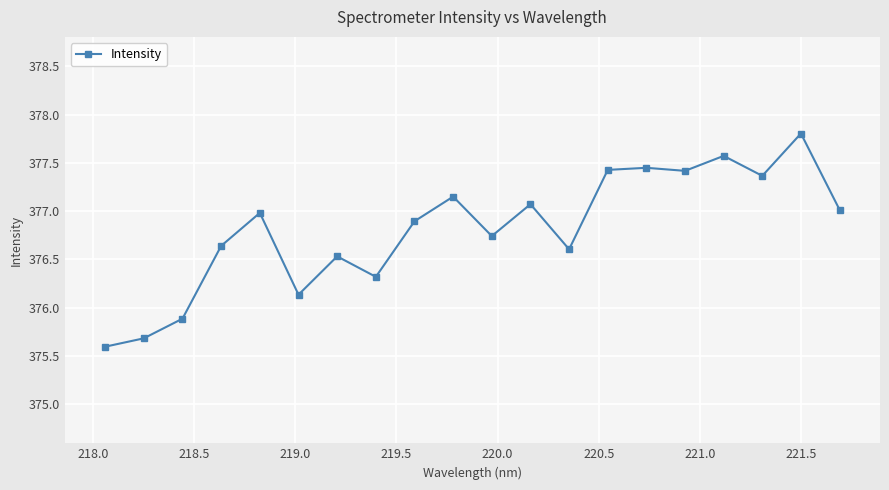

How many points are lower than both their immediate neighbors (excluding endpoints)?

6